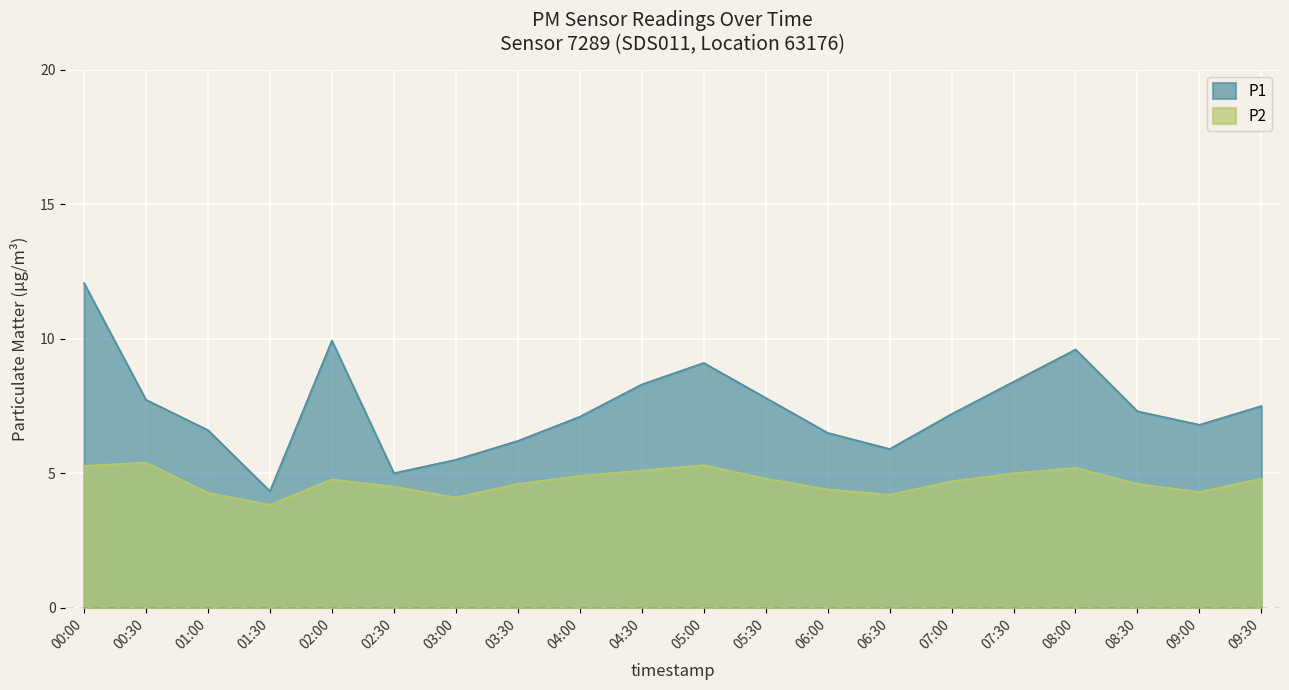

Which series has the largest range (max minus min)?

P1